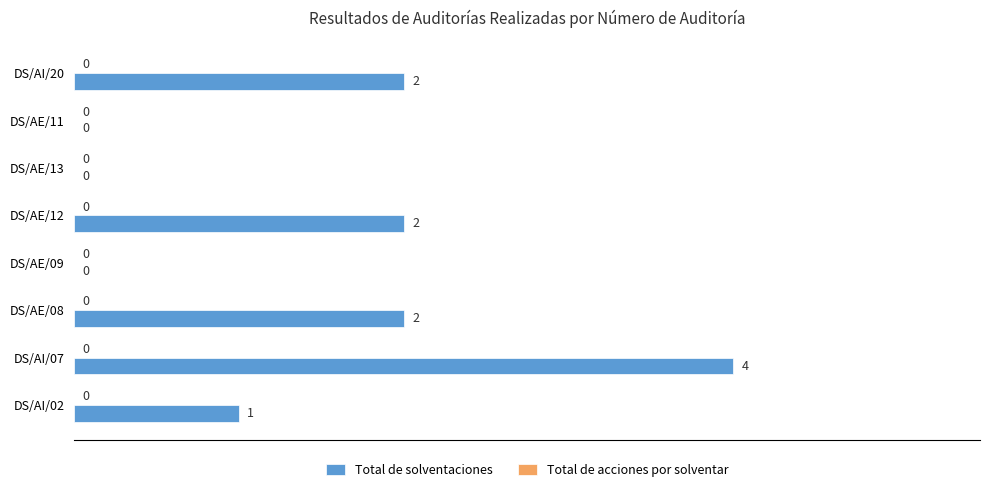

Approximately how many times larger is the value at DS/AE/12 compared to DS/AI/02?

2.0